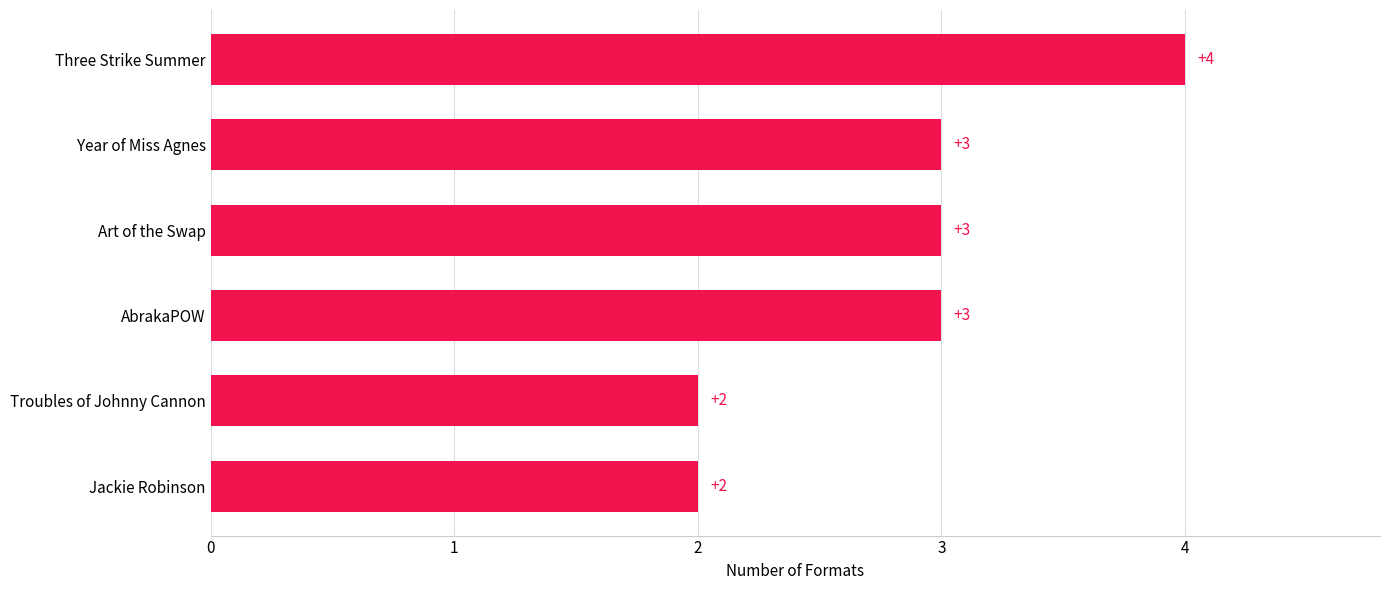

What is the sum of all values?

17